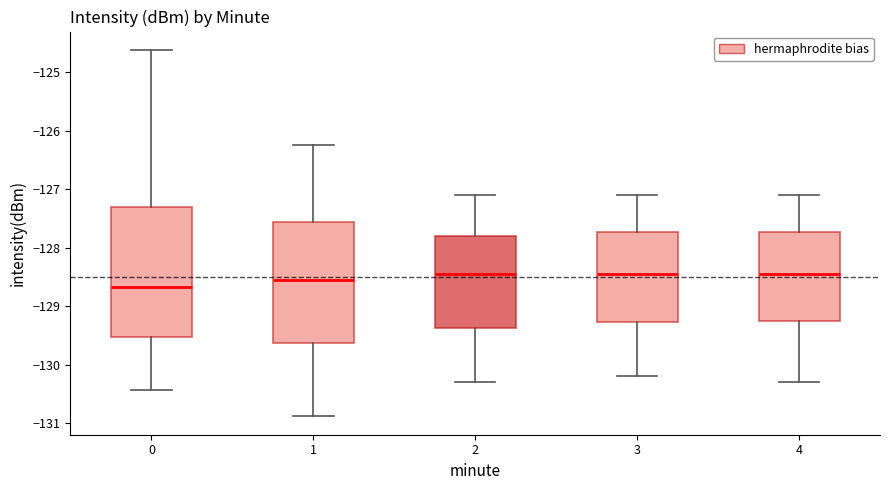

Where is the upper edge of the box at x = 1 on the y-axis? The values are not printed on the chart, so give them approximately, as read against the axis.

-127.5